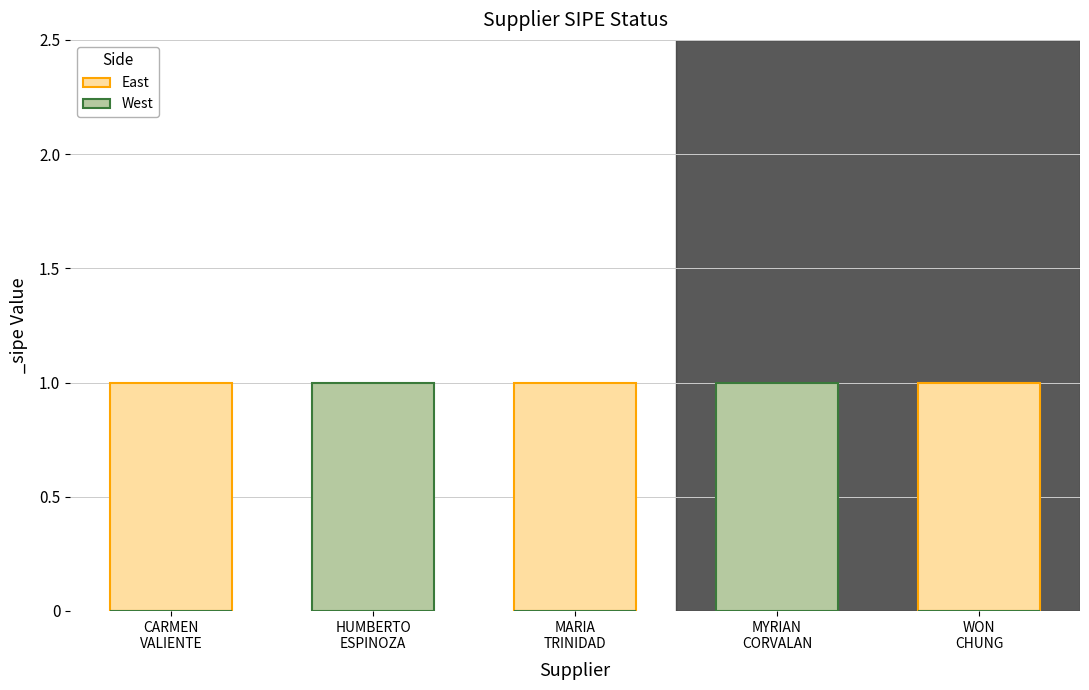

Is it true that West equals 0 at MARIA
TRINIDAD?

True